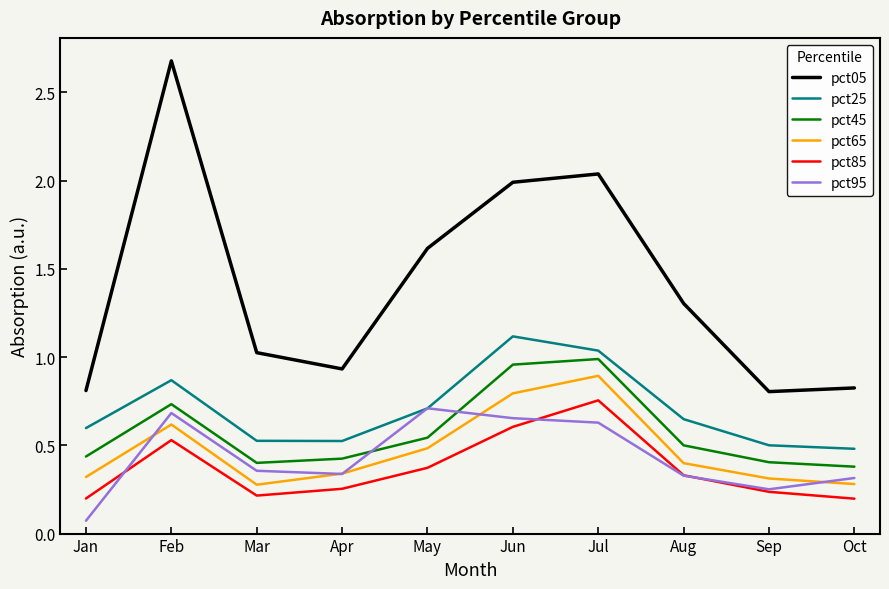

Is the value of pct95 at Sep greater than the value of pct85 at May?

No